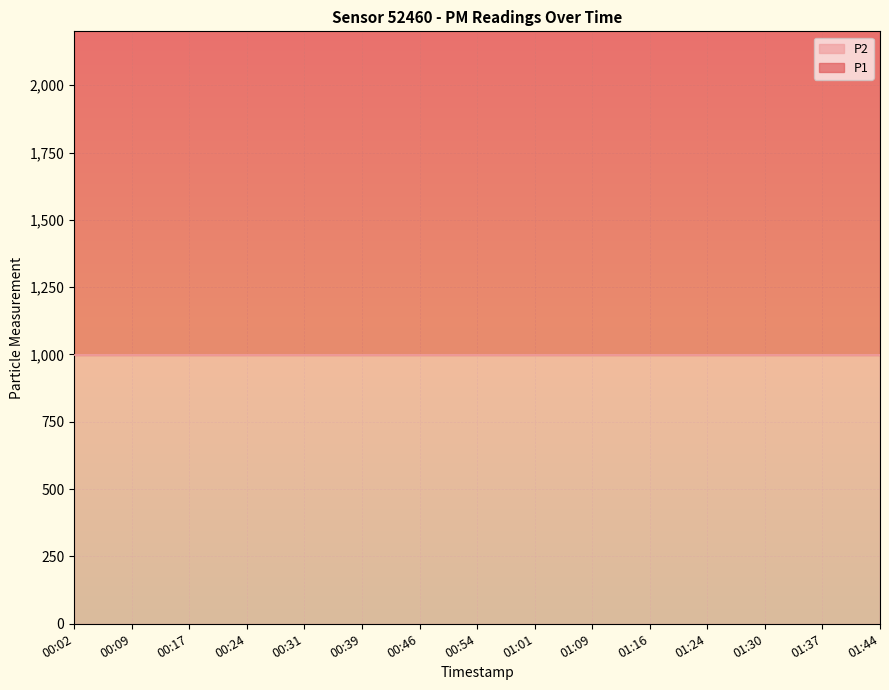

Rank the series at 00:24 from highest to lowest value.

P1, P2